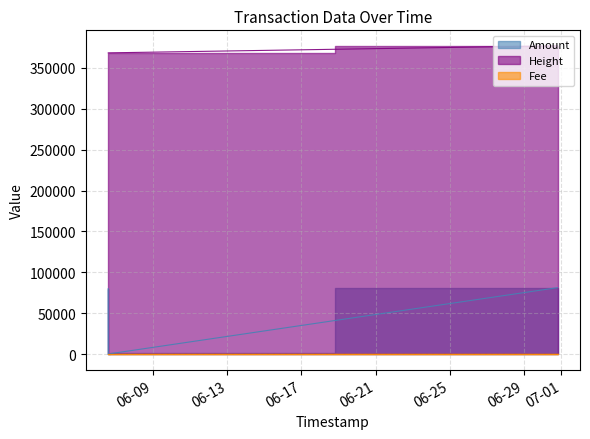

What is the difference between the second highest and minimum values in the Height series?

86